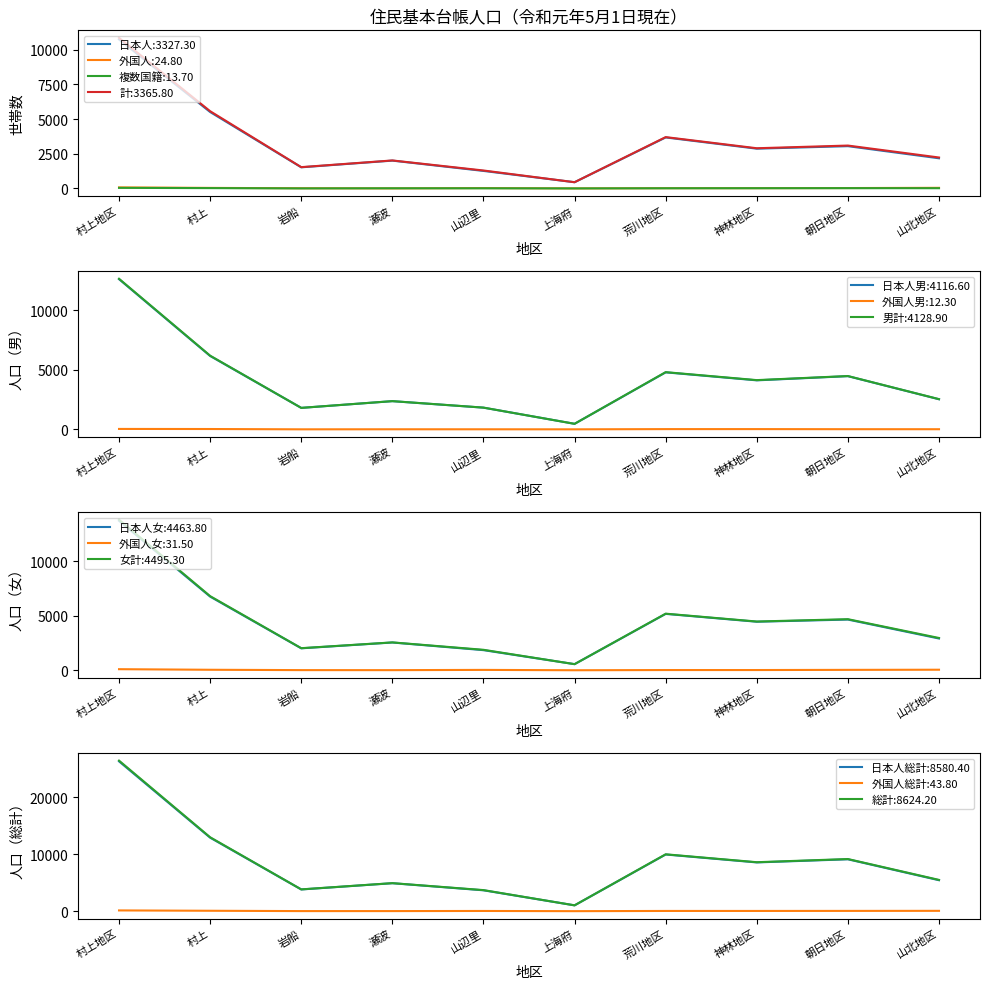

Which has a higher value, 瀬波 or 荒川地区?

荒川地区